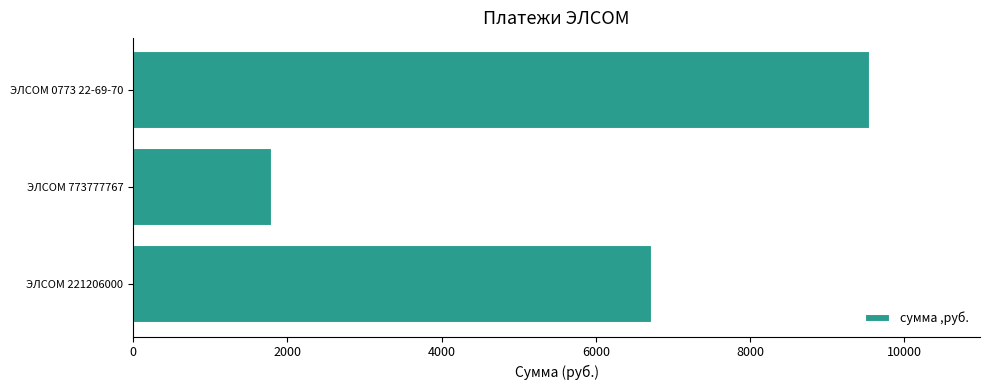

What is the ratio of the value at ЭЛСОМ 0773 22-69-70 to the value at ЭЛСОМ 221206000?

1.4